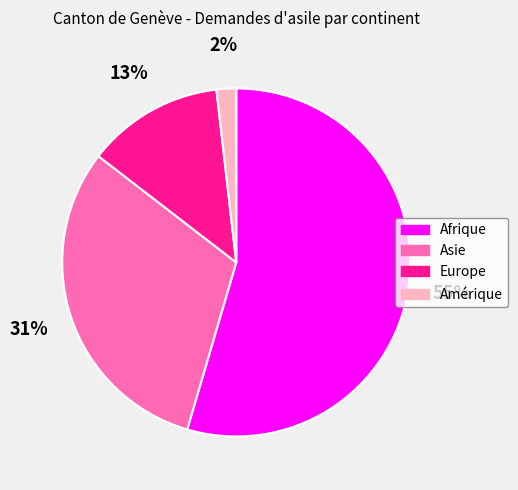

Which has a higher value, Amérique or Asie?

Asie